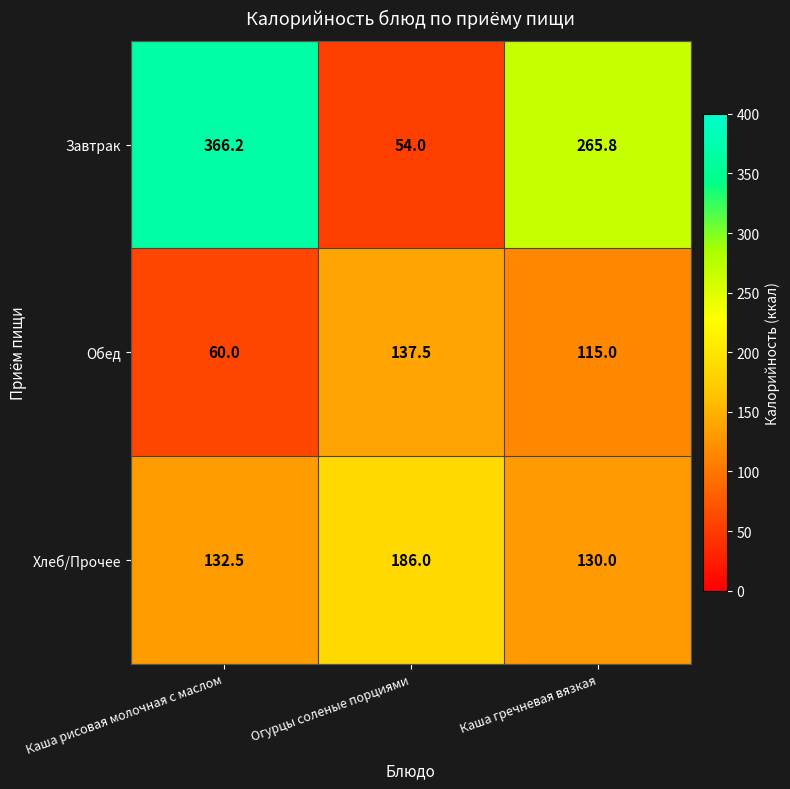

How many series are shown in this chart?

3